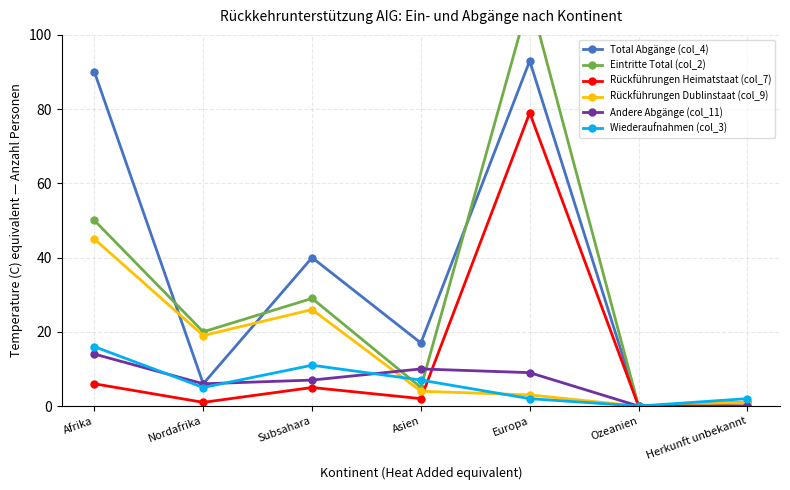

What is the difference between the highest and lowest values at Subsahara?

35